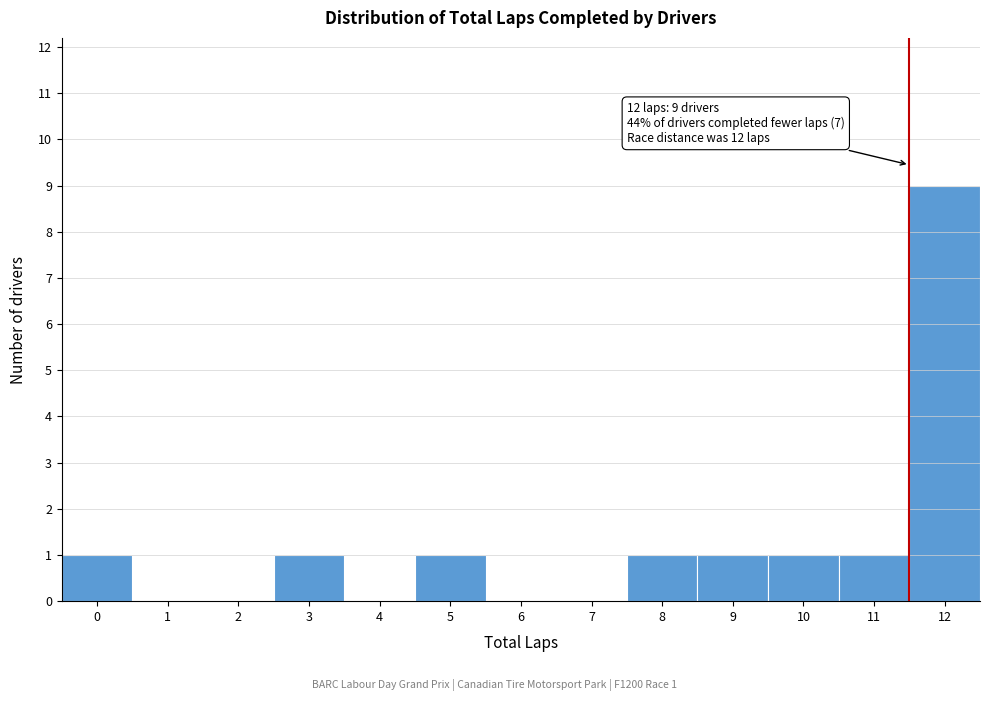

Reading left to right, list all the values displayed in this chart.

0=1	1=0	2=0	3=1	4=0	5=1	6=0	7=0	8=1	9=1	10=1	11=1	12=9